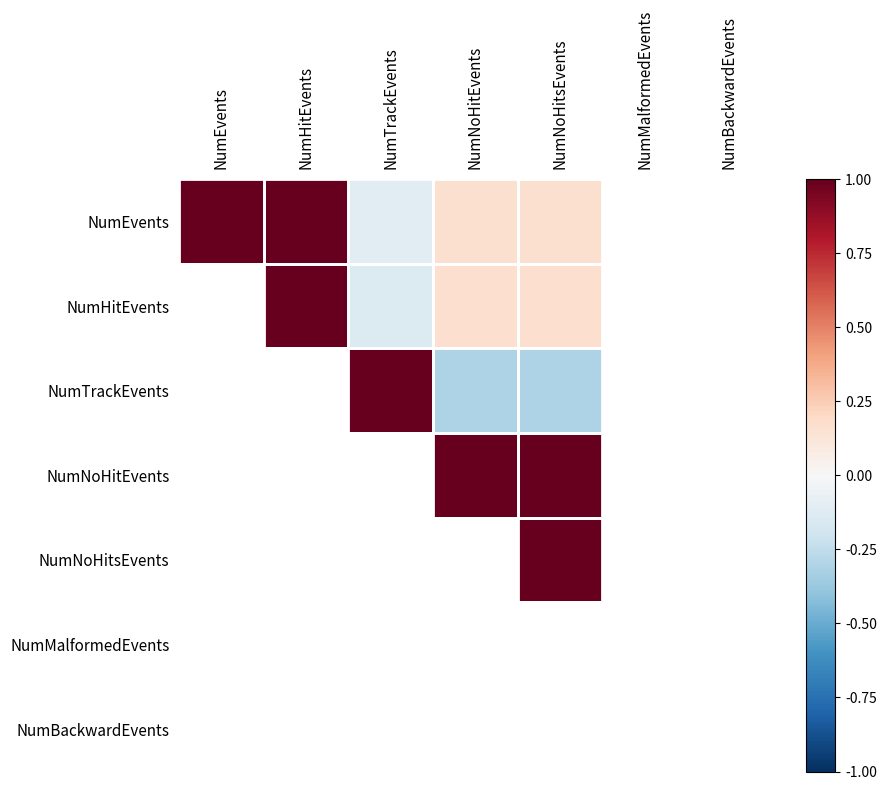

At how many categories does at least one series exceed 0?

5